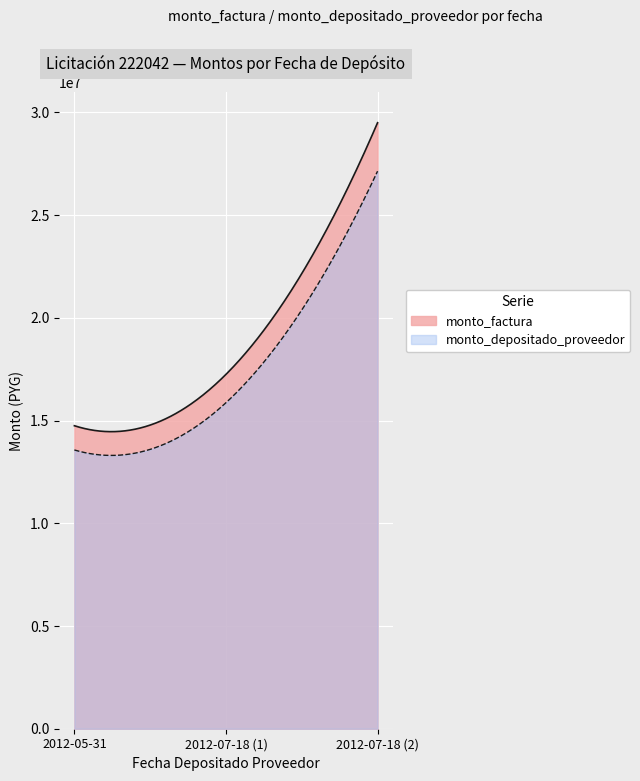

What is the highest value of the monto_depositado_proveedor series?

27140000.0